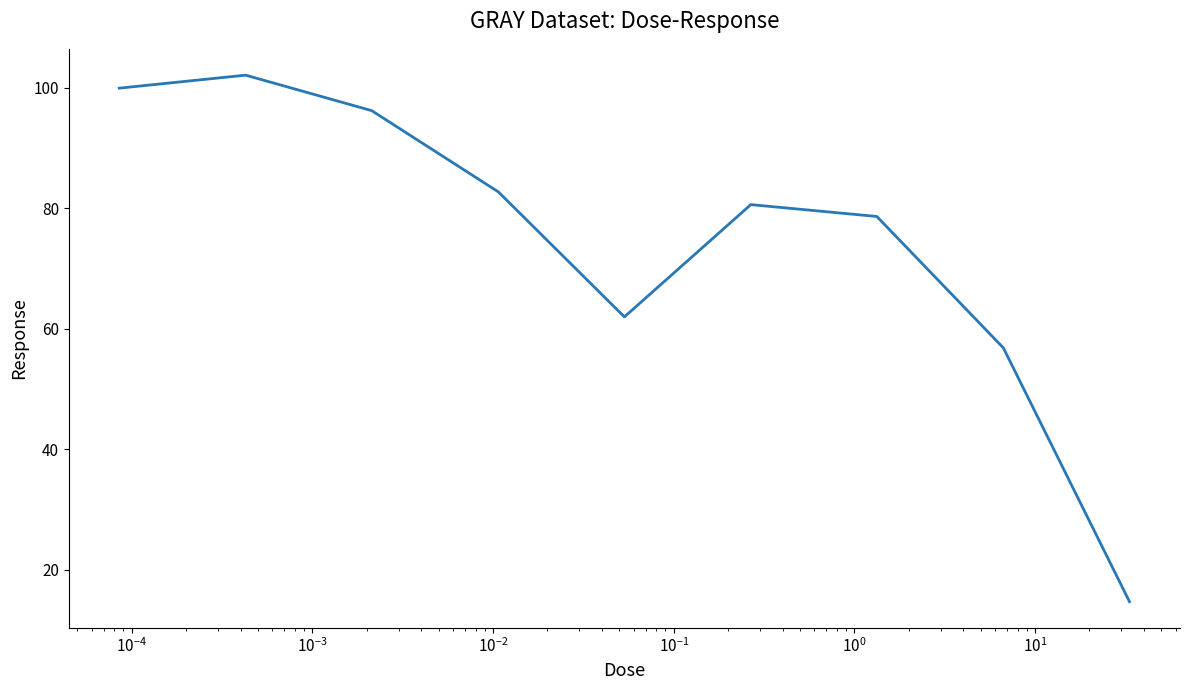

What is the smallest value displayed?

14.7